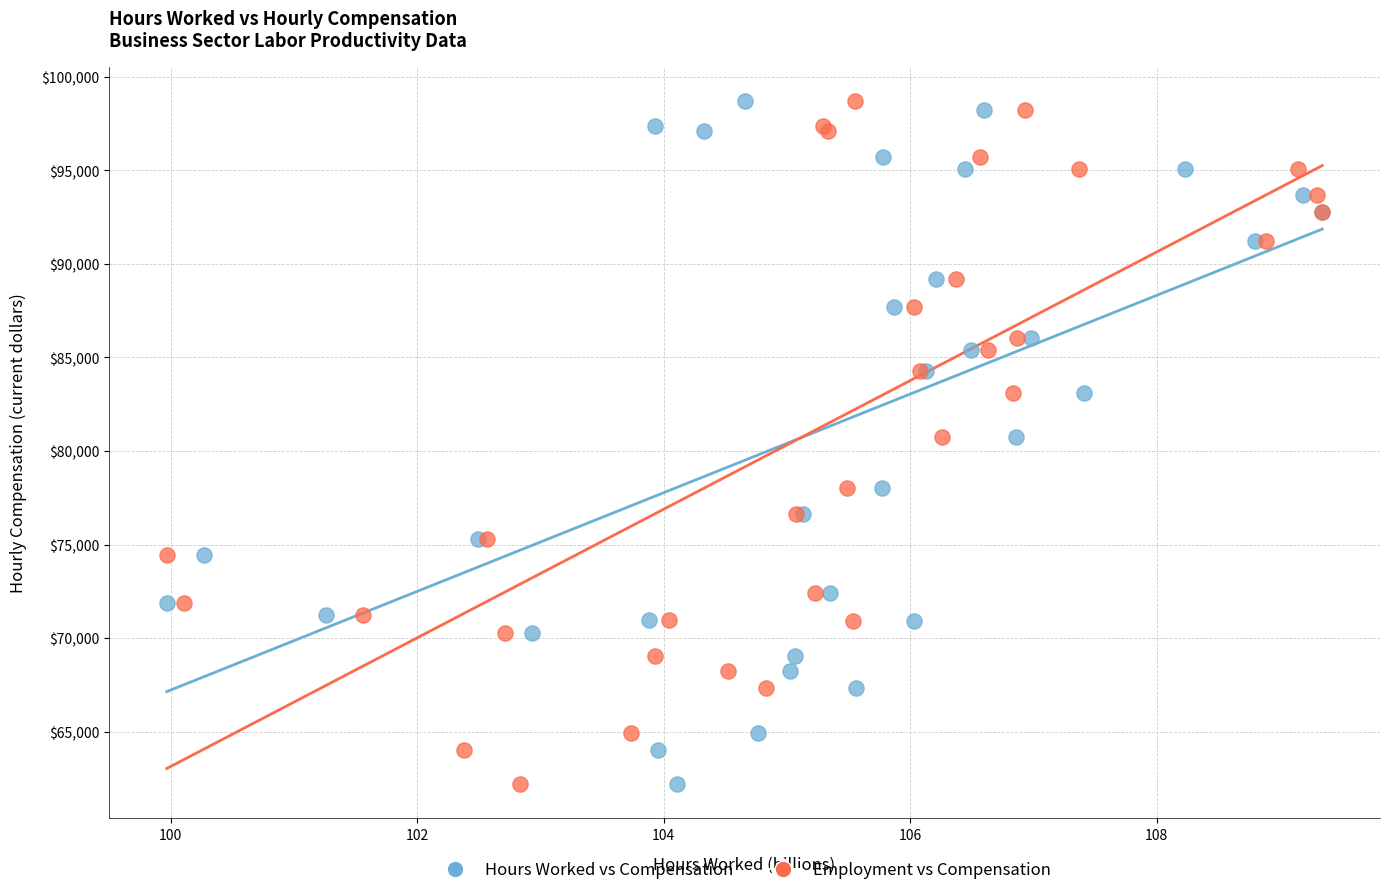

What are all the series names shown in the legend?

Hours Worked vs Compensation, Employment vs Compensation